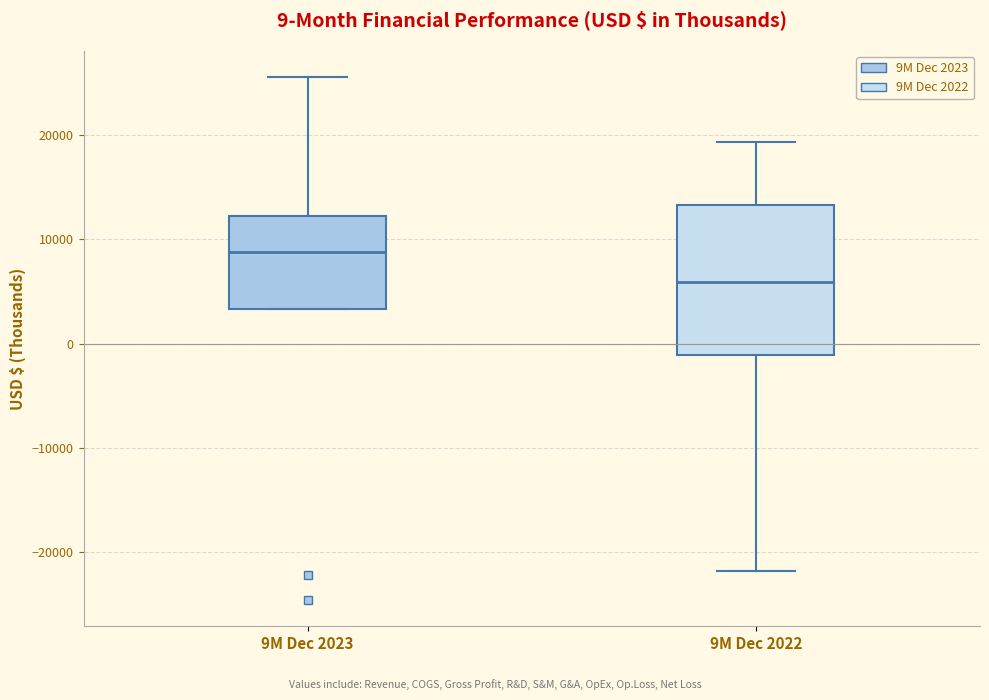

Which box has the highest median line?

9M Dec 2023